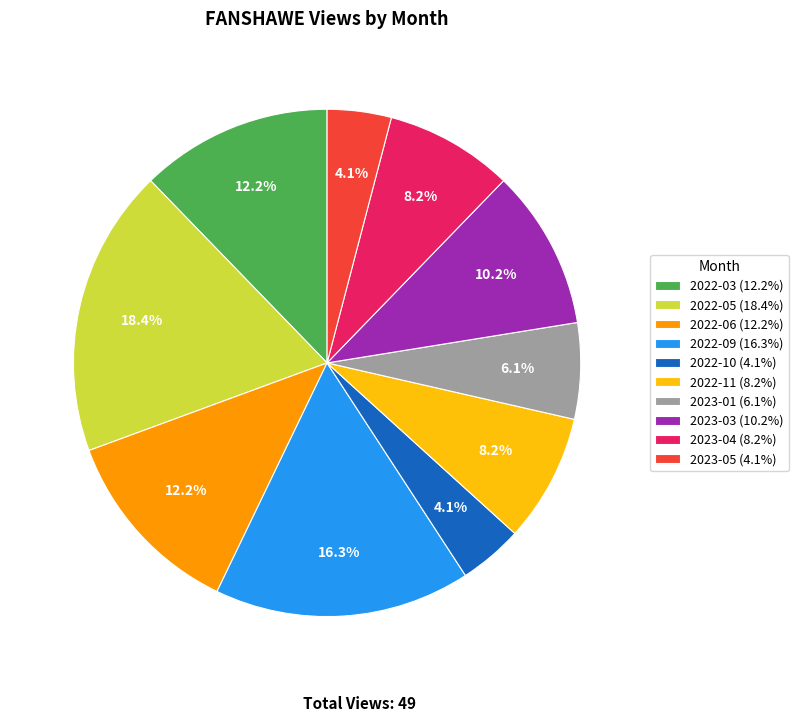

What is the largest slice in the pie chart?

2022-05 (18.4%)